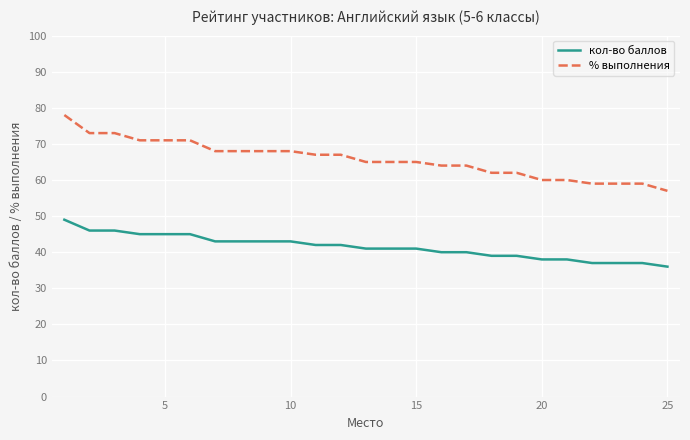

Which series has the largest range (max minus min)?

% выполнения